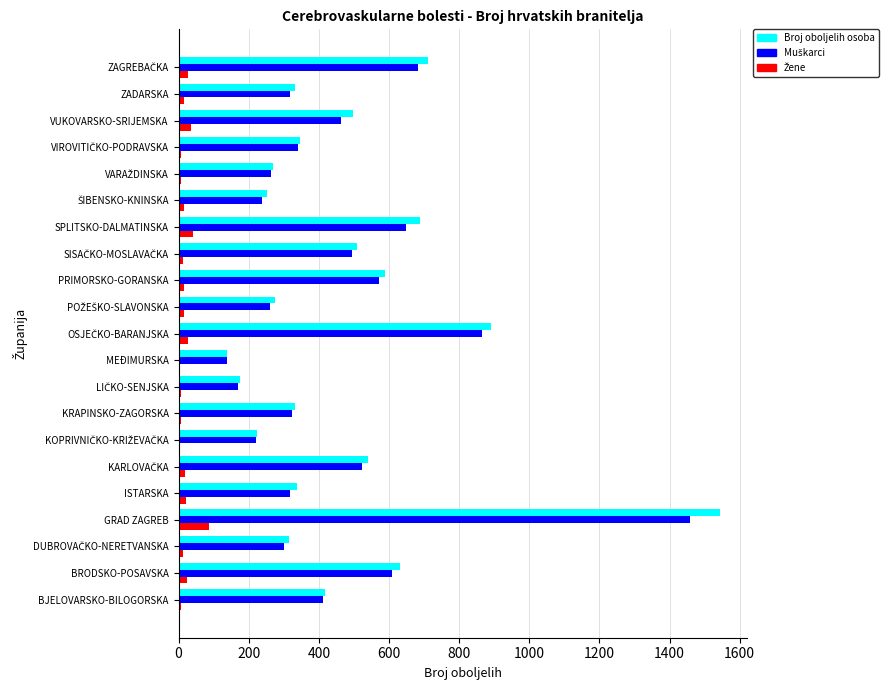

What is the highest value of the Broj oboljelih osoba series?

1544